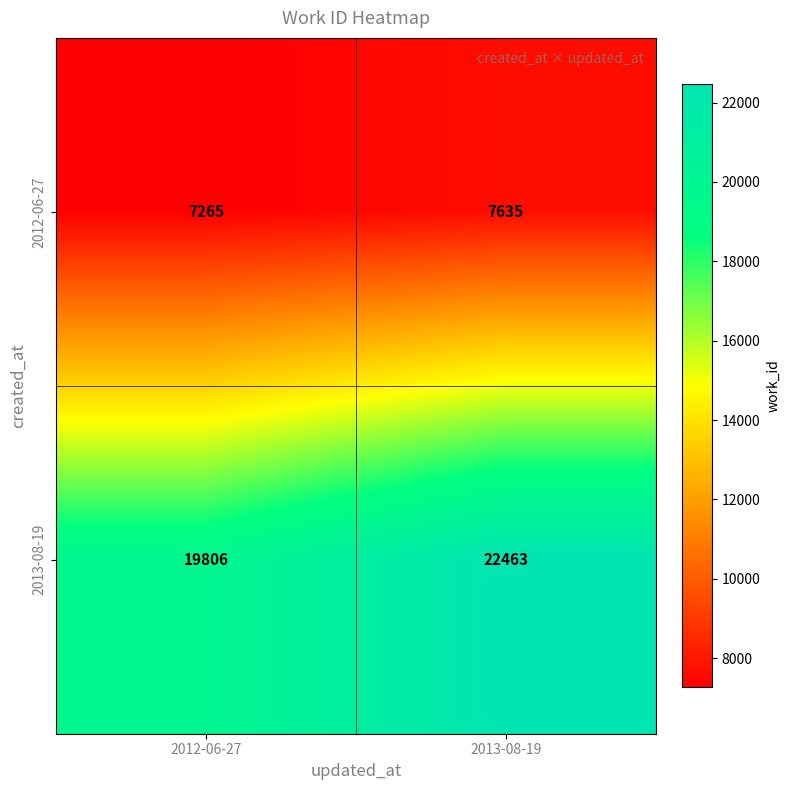

What is the maximum value for 2013-08-19?

22463